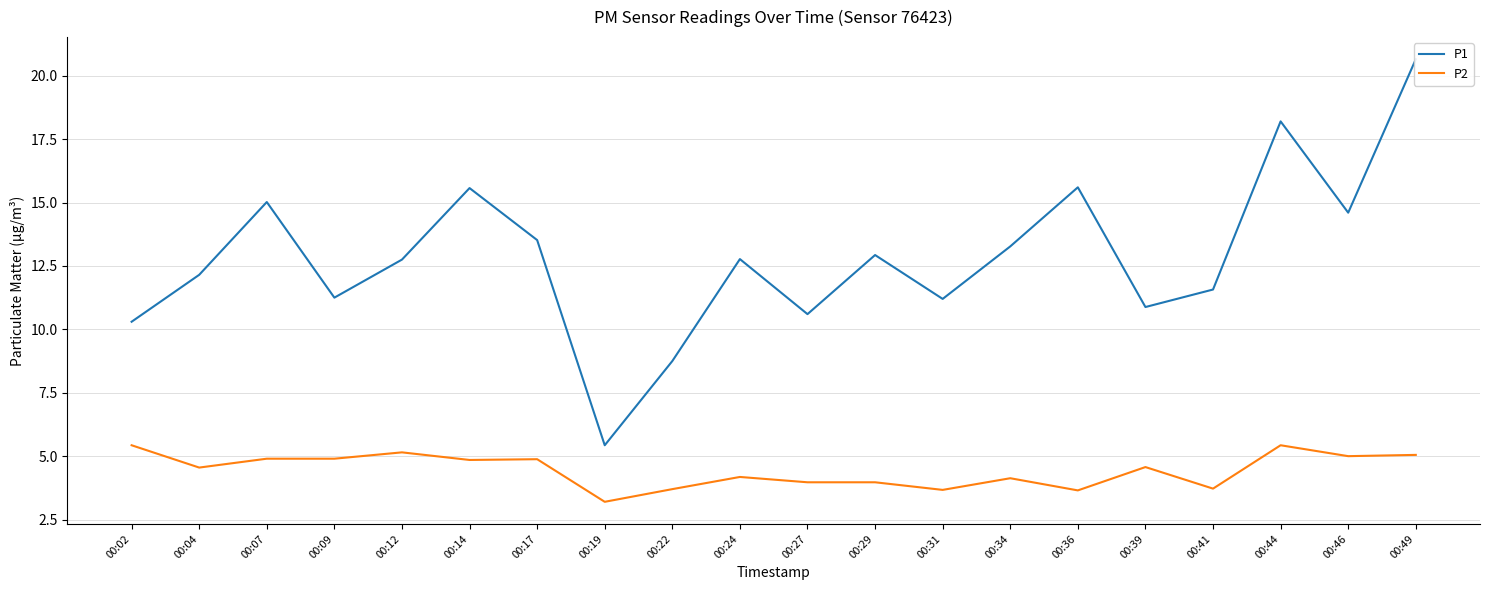

What is the average value of the P1 series?

12.9